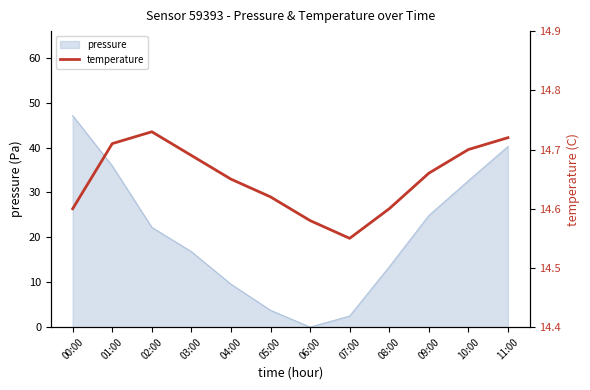

What is the label of the 4th point from the left?

03:00